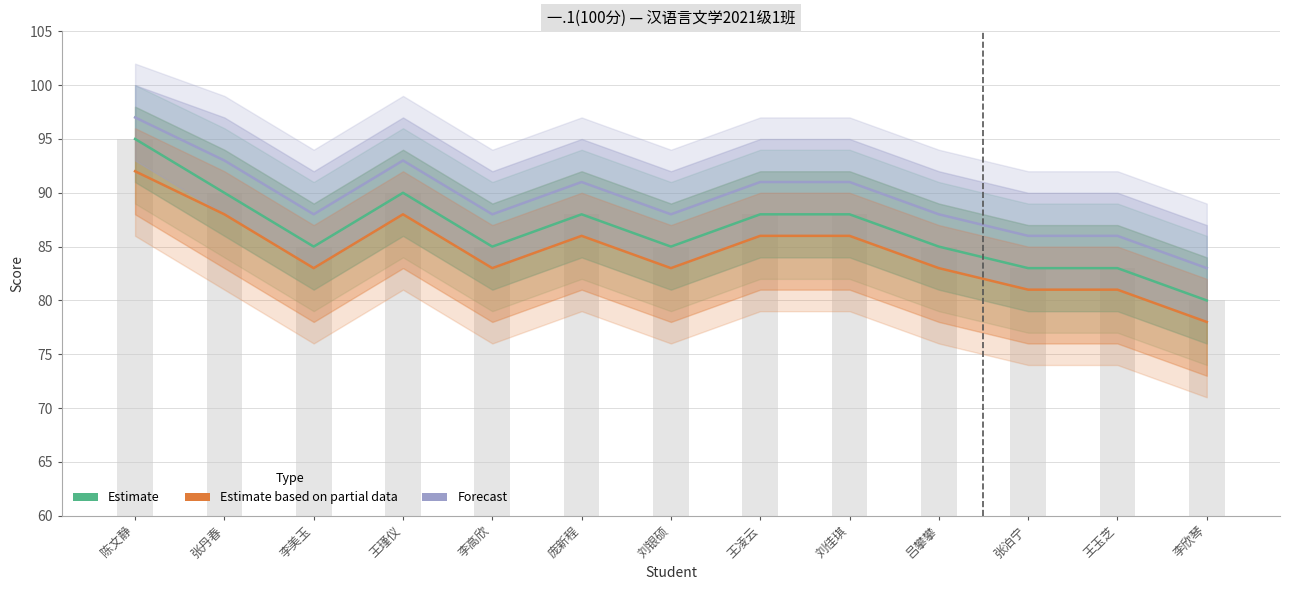

Reading right to left, what are all the values shown in this chart?

Estimate: 李欣琴=80	王玉芝=83	张泊宁=83	吕攀攀=85	刘佳琪=88	王凌云=88	刘银硕=85	庞新程=88	李高欣=85	王瑾仪=90	李美玉=85	张丹春=90	陈文静=95
Estimate based on partial data: 李欣琴=78	王玉芝=81	张泊宁=81	吕攀攀=83	刘佳琪=86	王凌云=86	刘银硕=83	庞新程=86	李高欣=83	王瑾仪=88	李美玉=83	张丹春=88	陈文静=92
Forecast: 李欣琴=83	王玉芝=86	张泊宁=86	吕攀攀=88	刘佳琪=91	王凌云=91	刘银硕=88	庞新程=91	李高欣=88	王瑾仪=93	李美玉=88	张丹春=93	陈文静=97